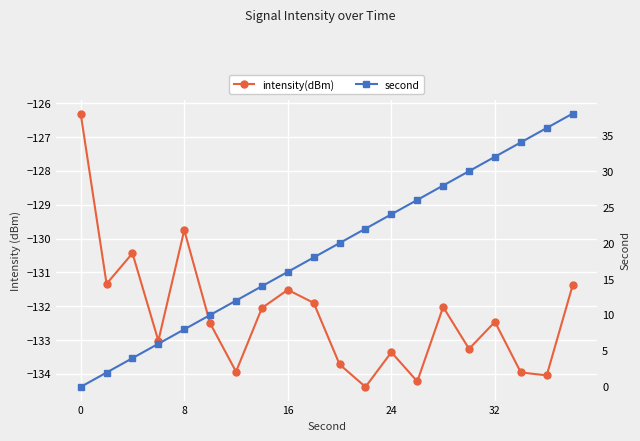

How many interior local peaks does the intensity(dBm) series have?

6